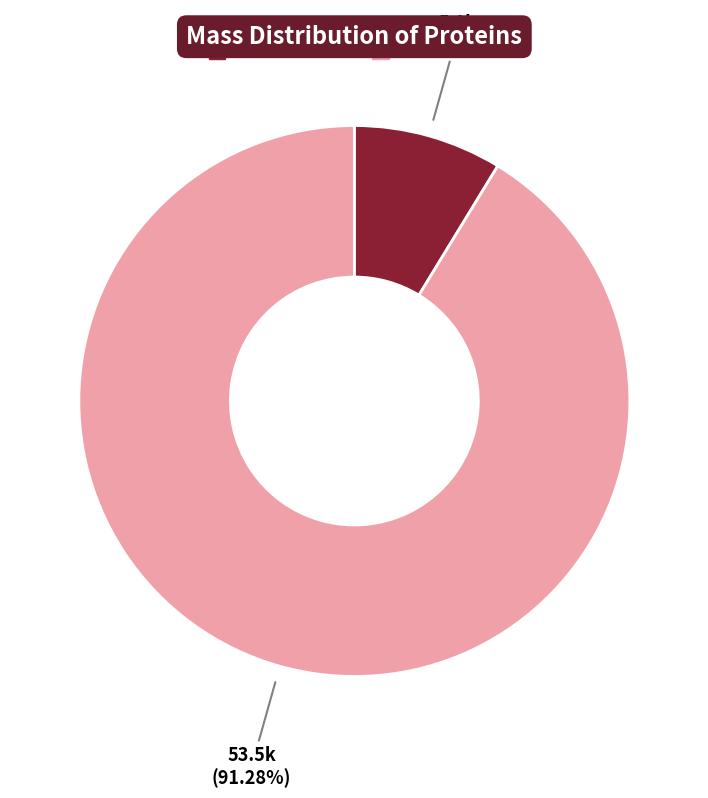

How many slices are in this pie chart?

2